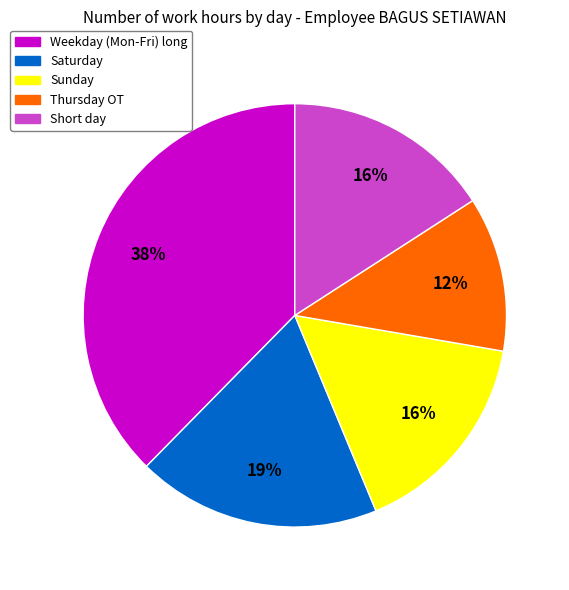

To the nearest percent, what is the difference between the largest and smallest slice percentages?

26%